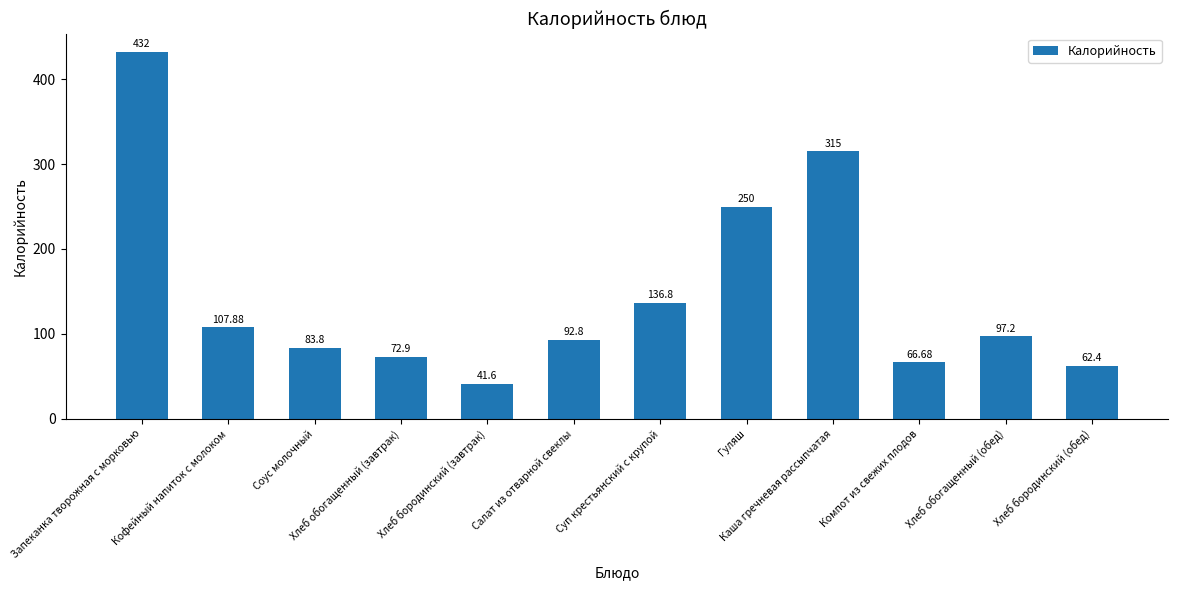

How many bars are there in total?

12